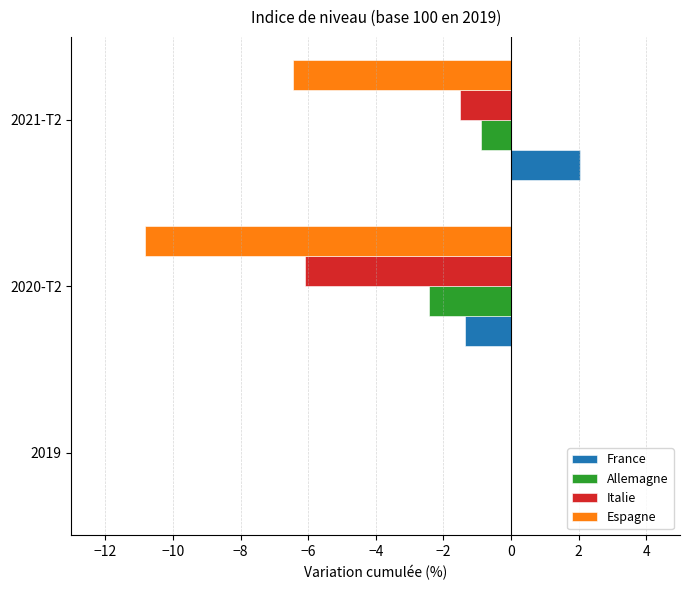

At which category is the sum across all series the highest?

2019